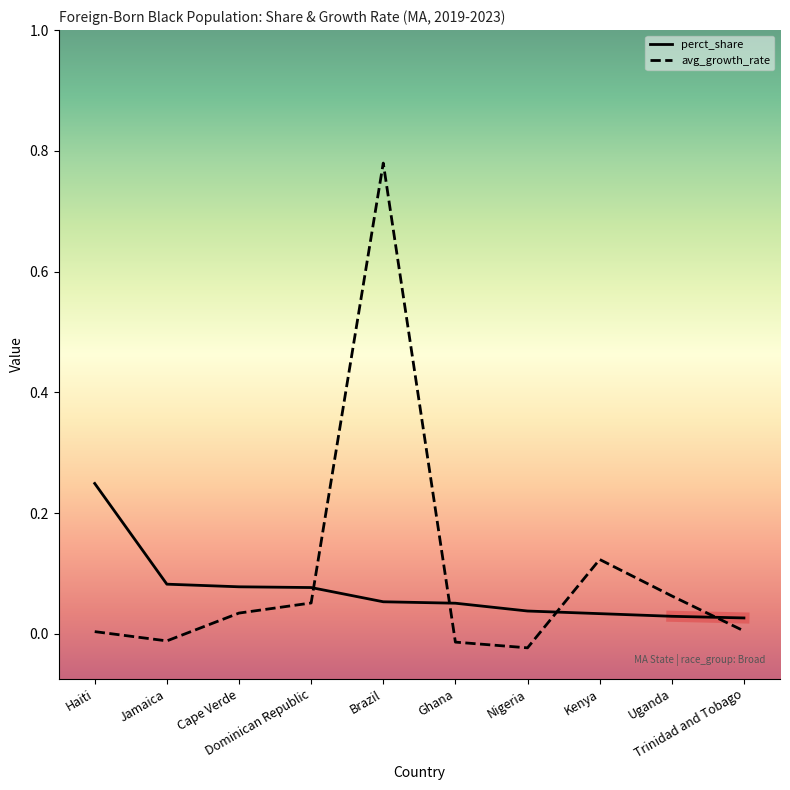

Where is the first local minimum for avg_growth_rate?

Jamaica